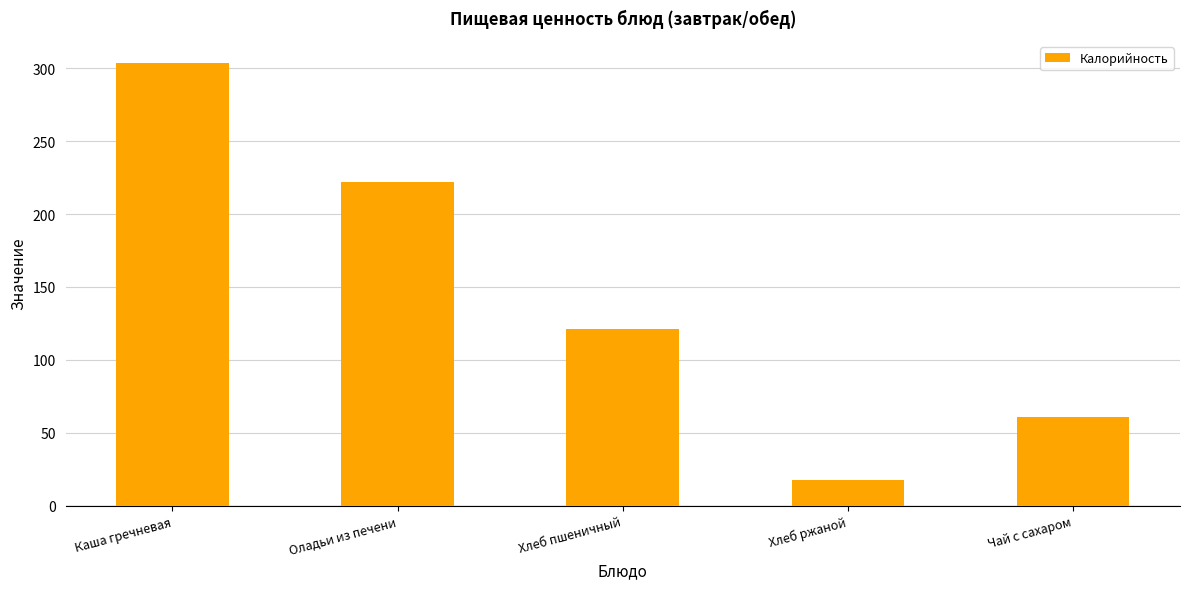

Reading left to right, transcribe all the data shown in this chart.

Каша гречневая=303.6	Оладьи из печени=222.0	Хлеб пшеничный=121.1	Хлеб ржаной=17.4	Чай с сахаром=61.0